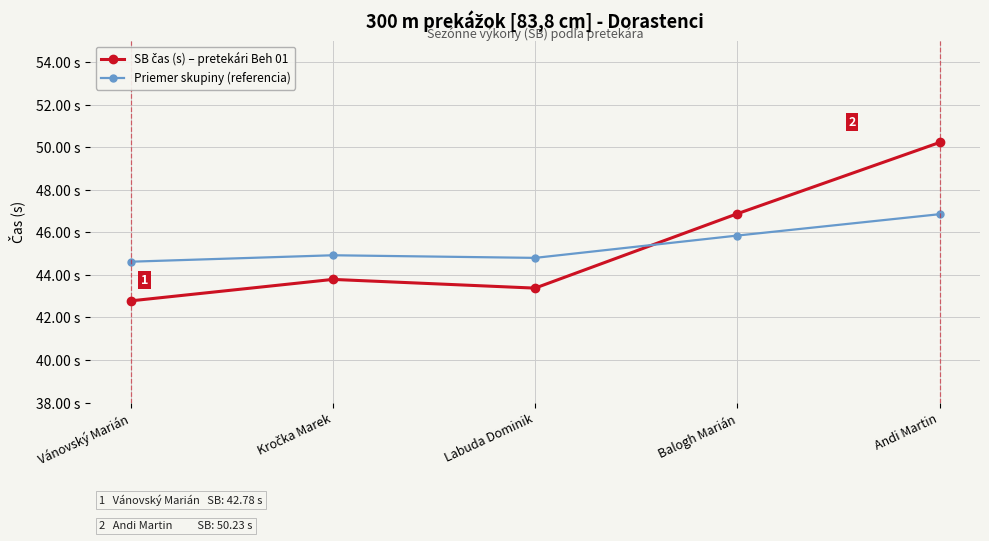

What is the sum of the Priemer skupiny (referencia) values at Kročka Marek and Andi Martin?

91.8